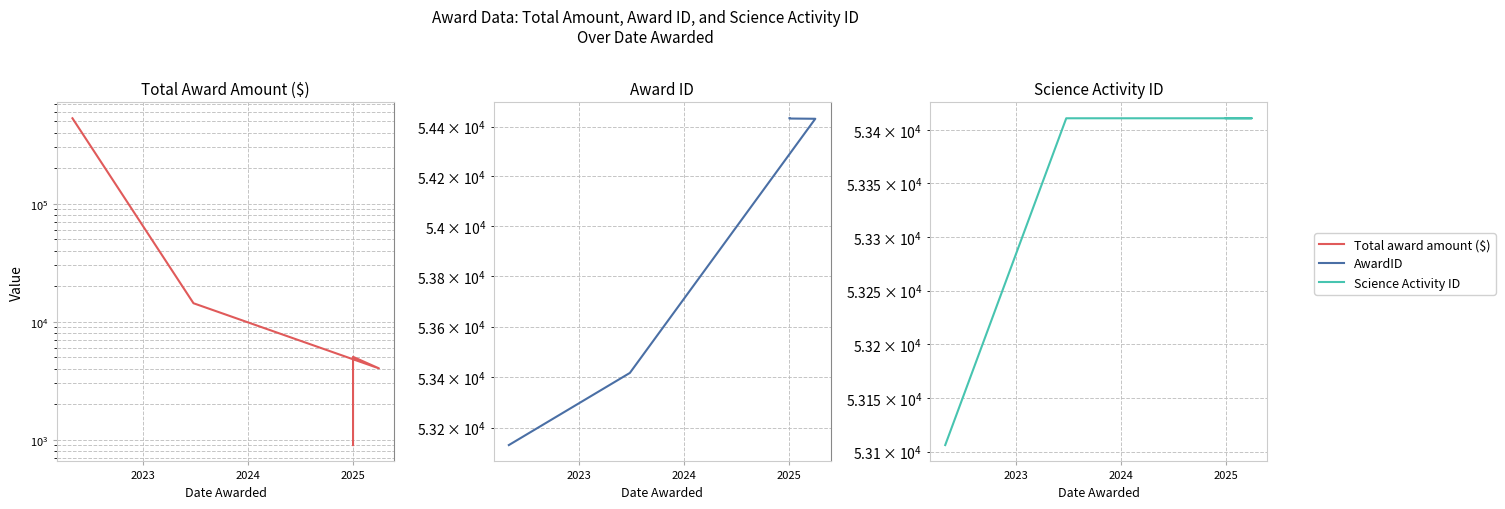

True or false: Science Activity ID has a value of 30065 at 2025.

False